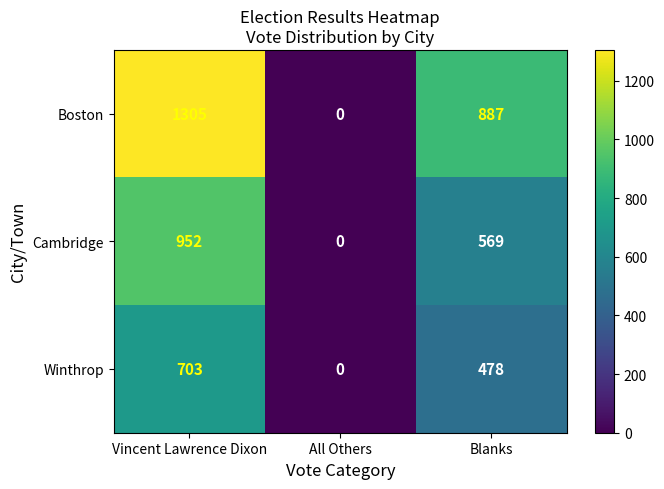

True or false: Boston has a value of 0 at All Others.

True